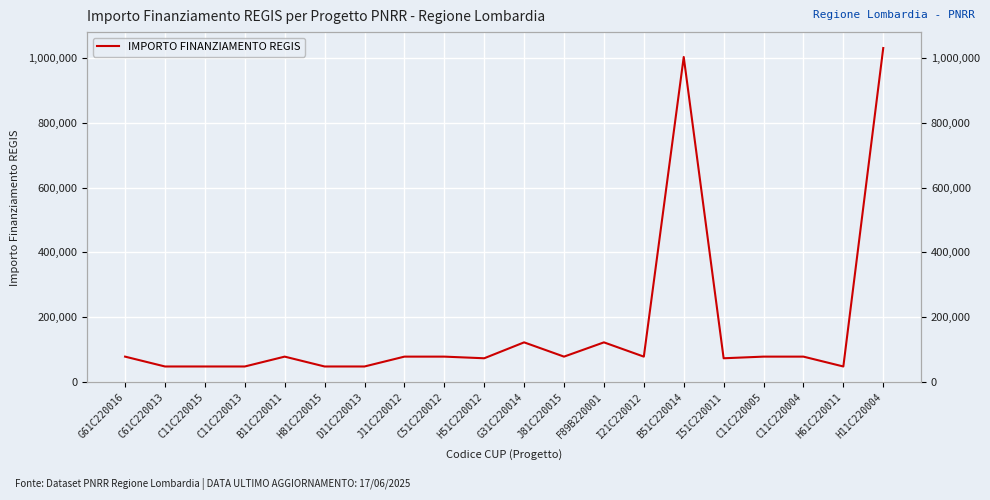

What is the minimum value shown in the chart?

47427